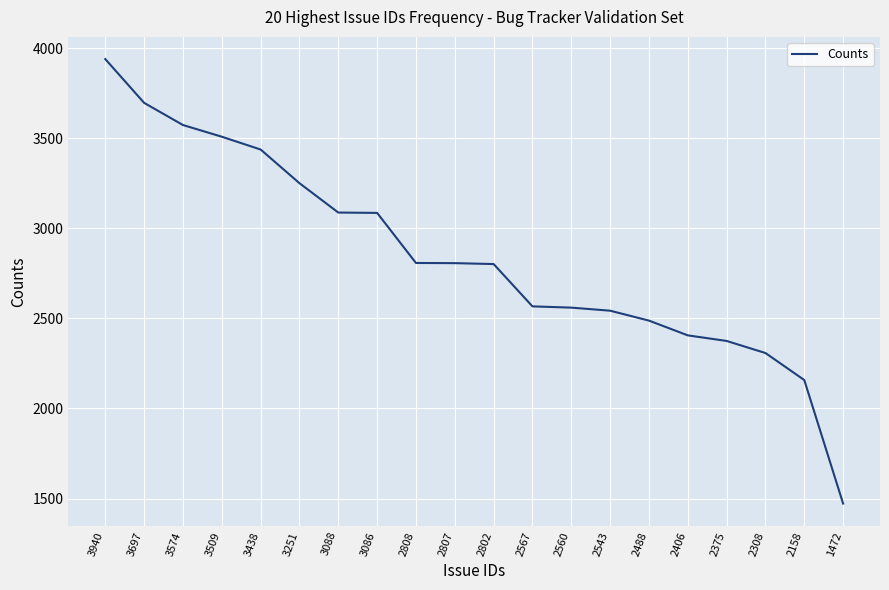

At which category does the chart reach its minimum across all series?

1472